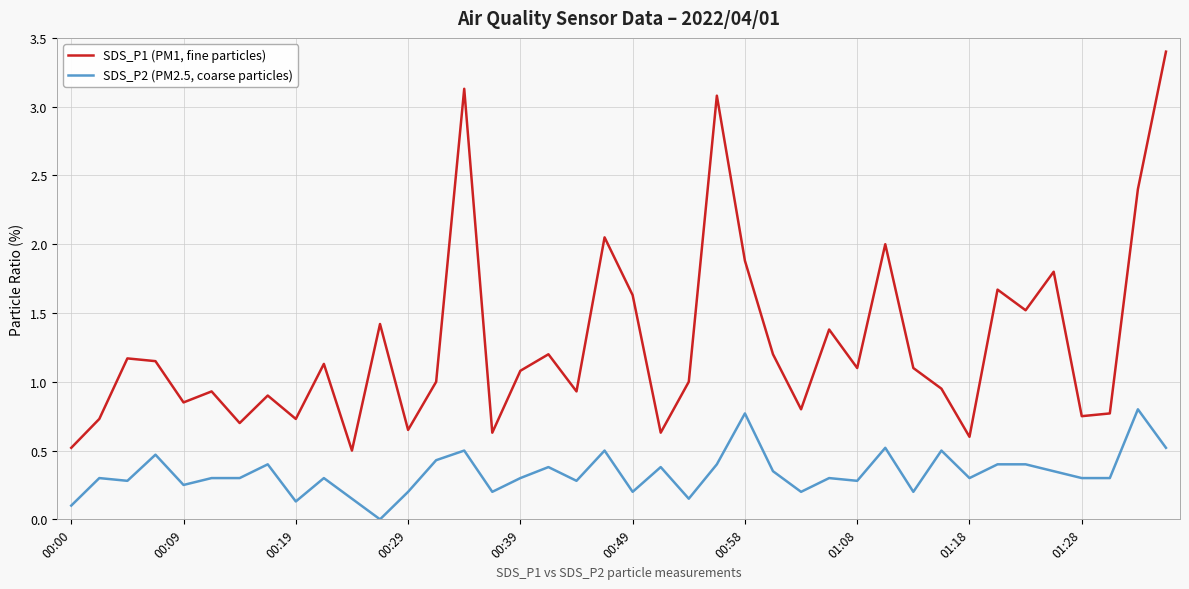

Which series has the largest range (max minus min)?

SDS_P1 (PM1, fine particles)